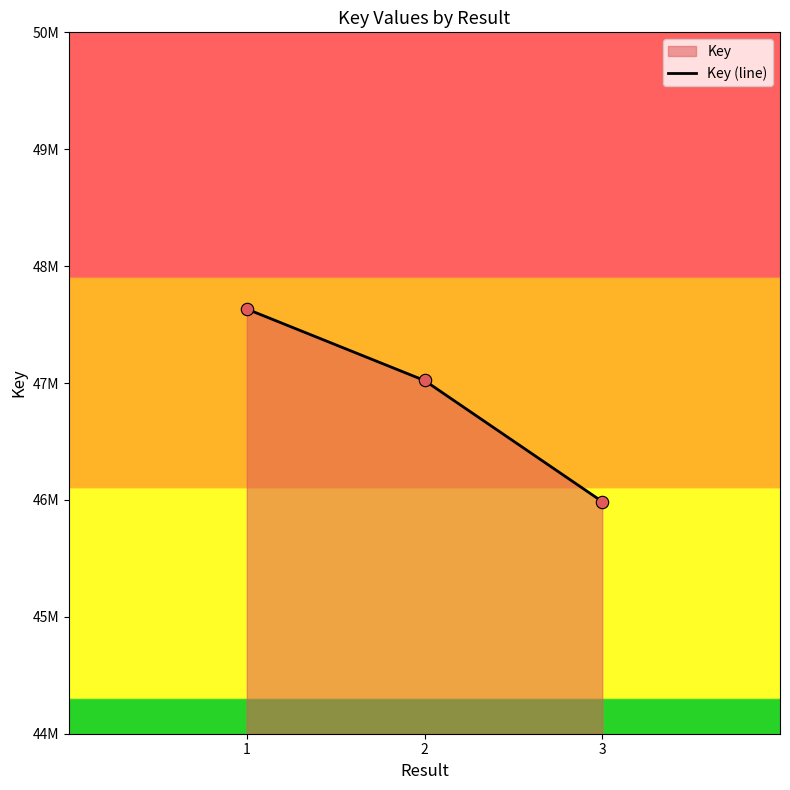

Between 3 and 1, which is larger?

1